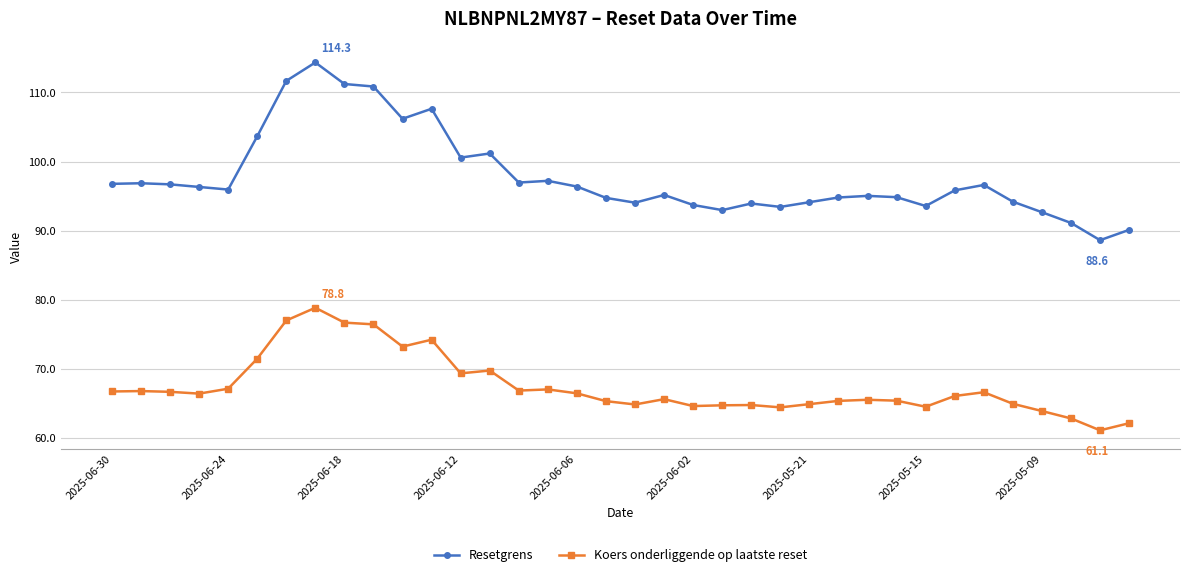

Which series has the widest spread of values?

Resetgrens